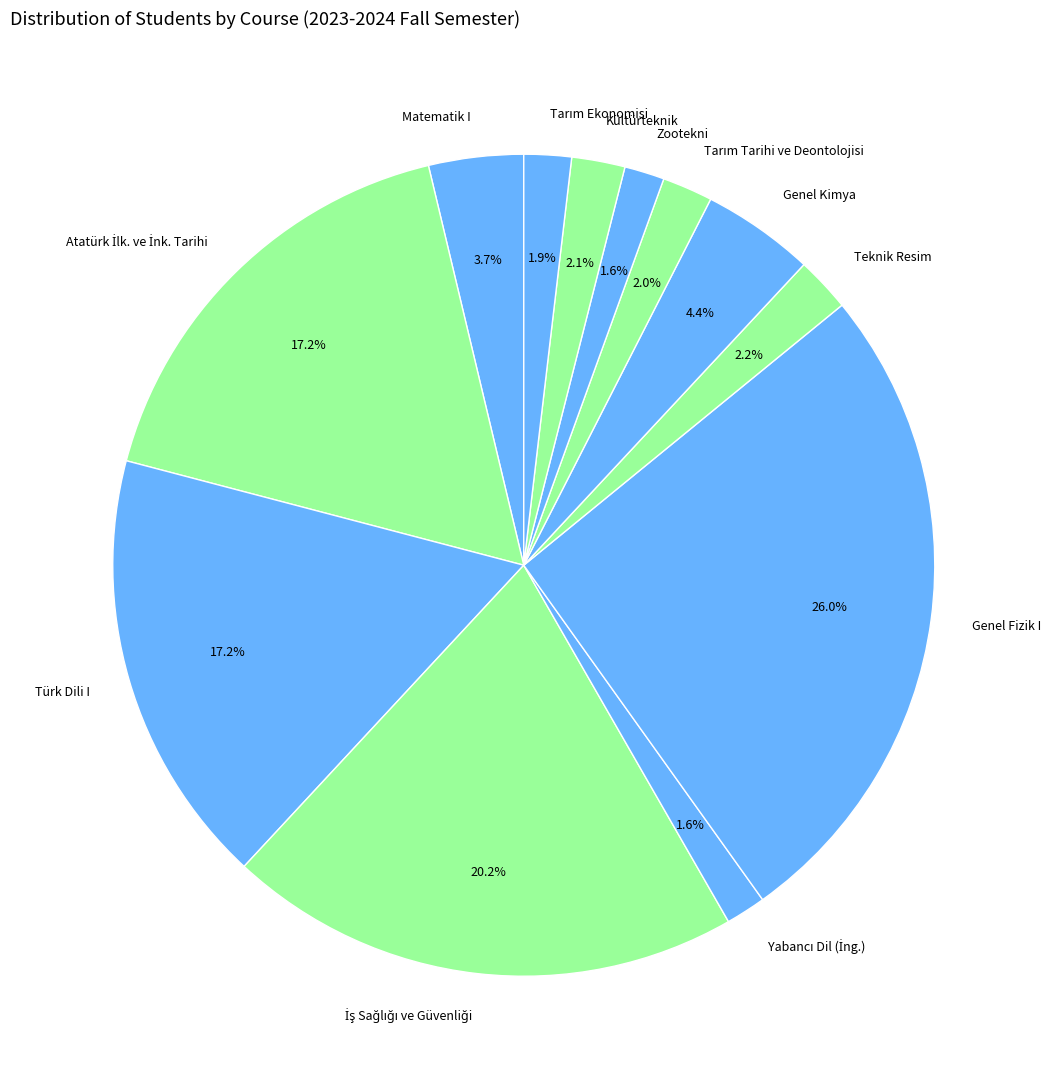

Which category has the biggest portion of the pie?

Genel Fizik I